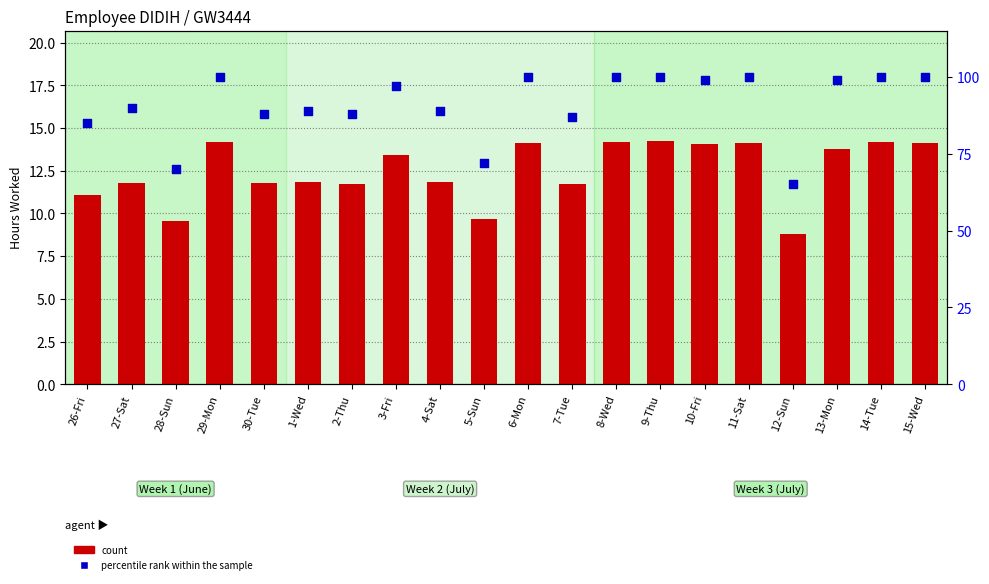

What is the total value across all series at 2-Thu?

99.8